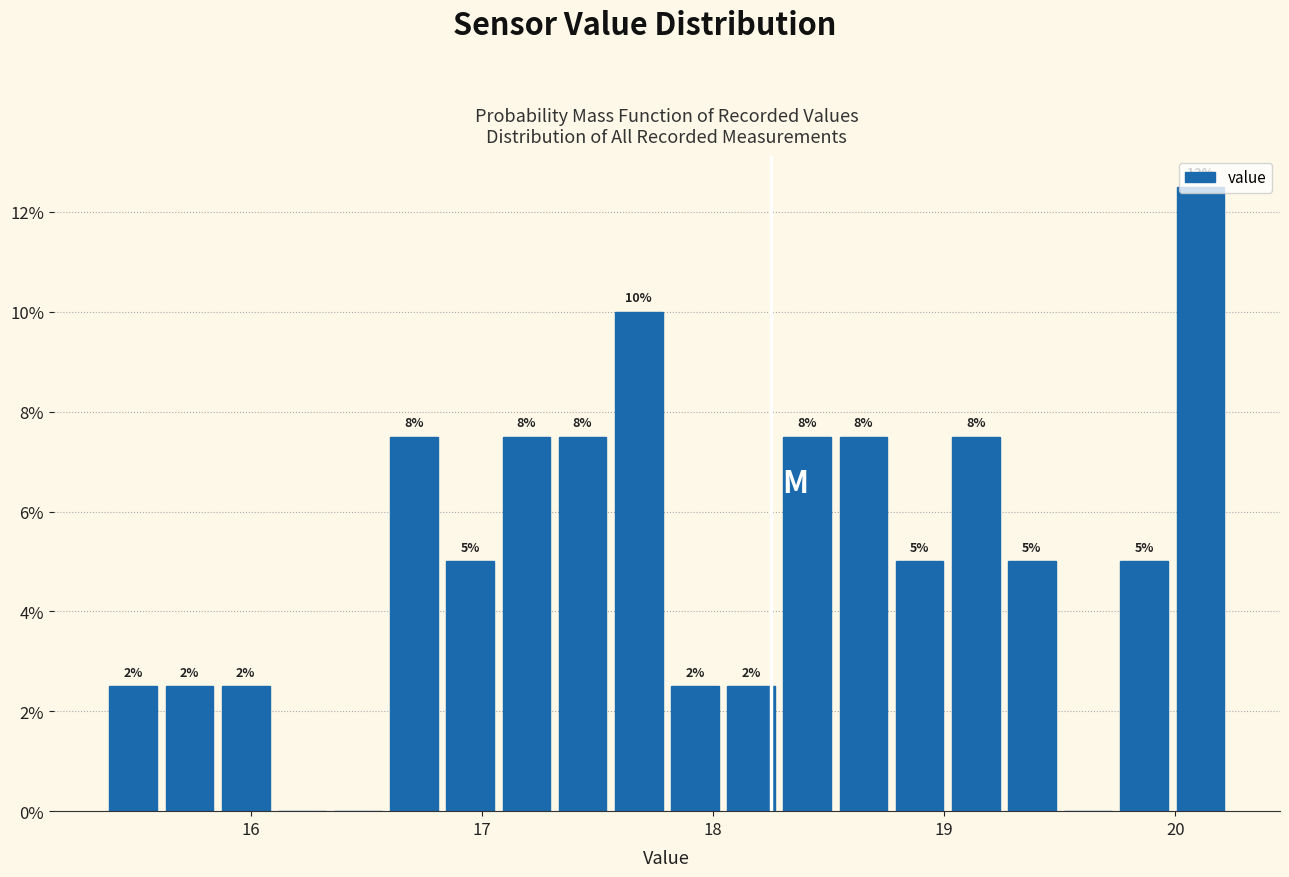

Read against the x-axis, roughly where is the centre of the tallest bar?

20.1